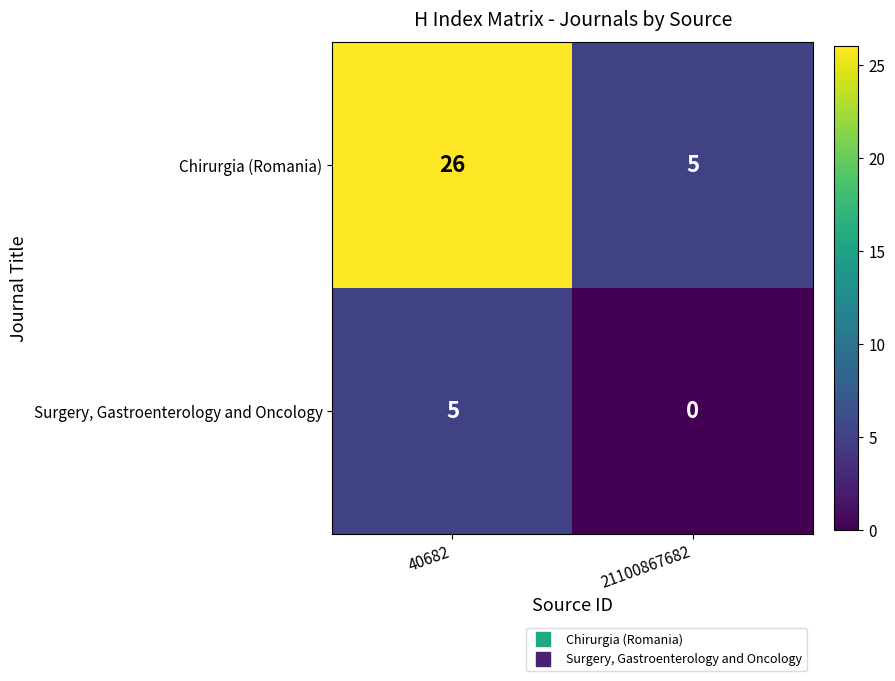

What is the sum of all Surgery, Gastroenterology and Oncology values?

5